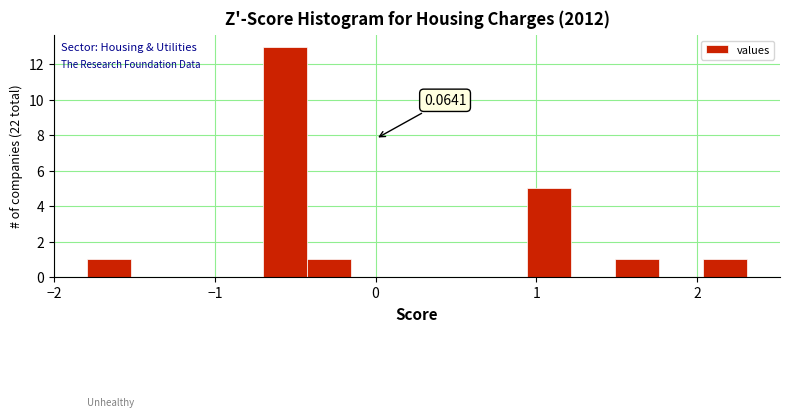

Around what value on the x-axis is the tallest bar? Give the approximate position of its centre, as read against the axis.

-0.6